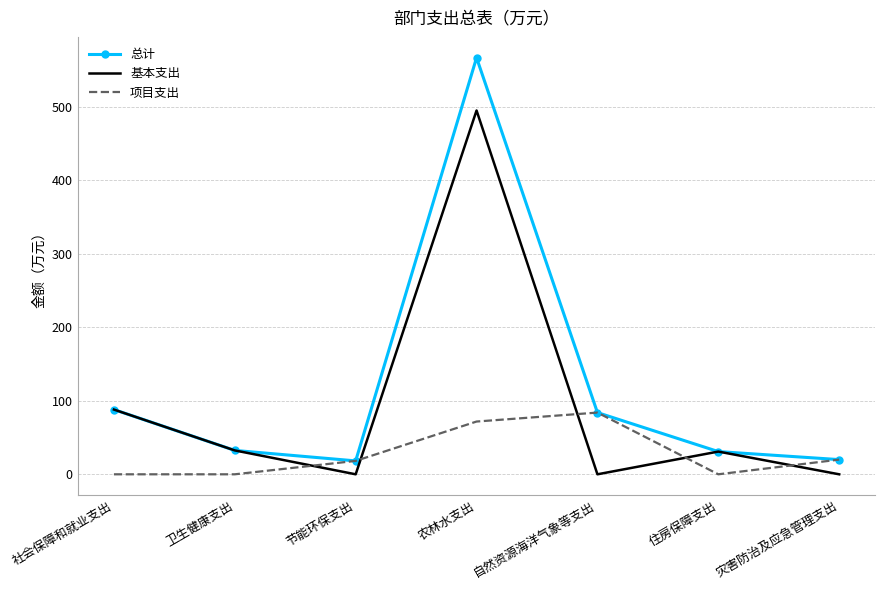

True or false: 项目支出 has a value of 47.9 at 自然资源海洋气象等支出.

False